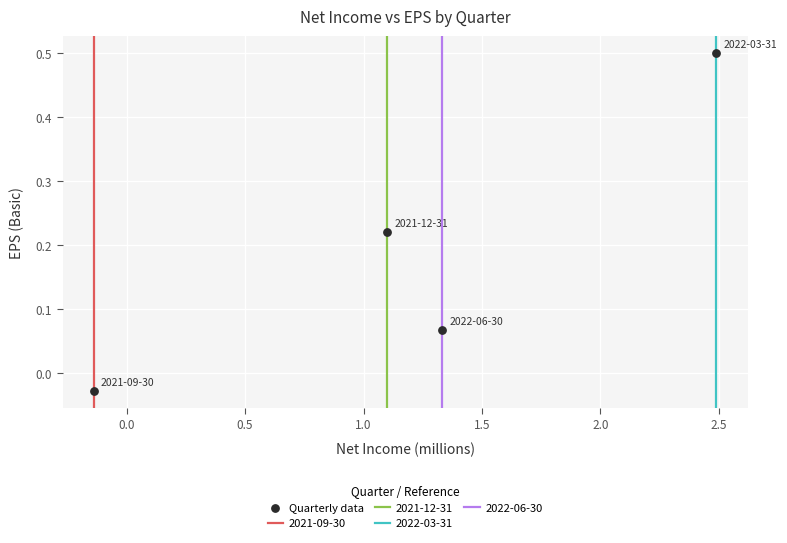

What is the average X value?

1.2